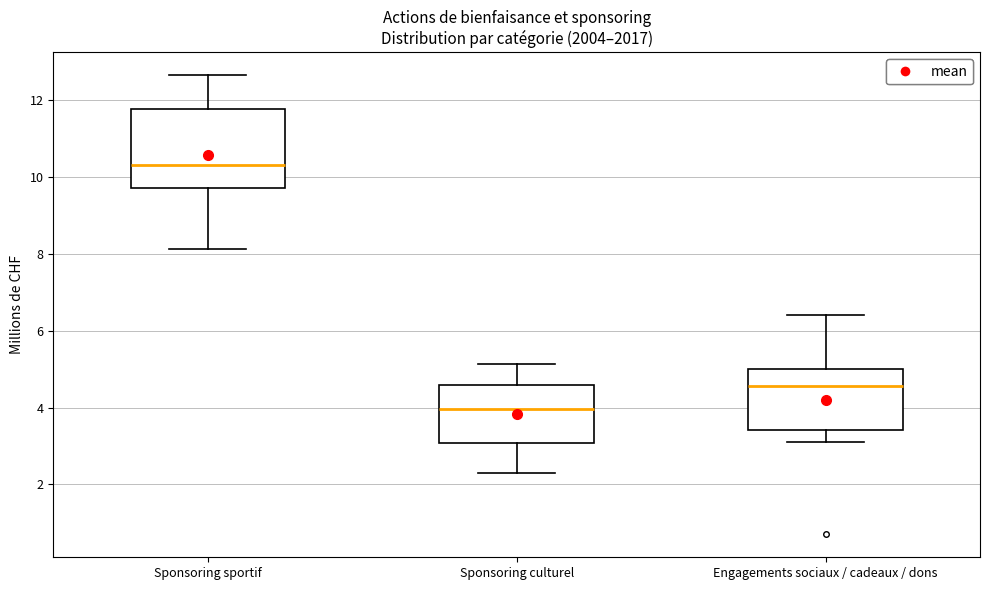

Which box is the tallest, from its lower edge to its upper edge?

Sponsoring sportif